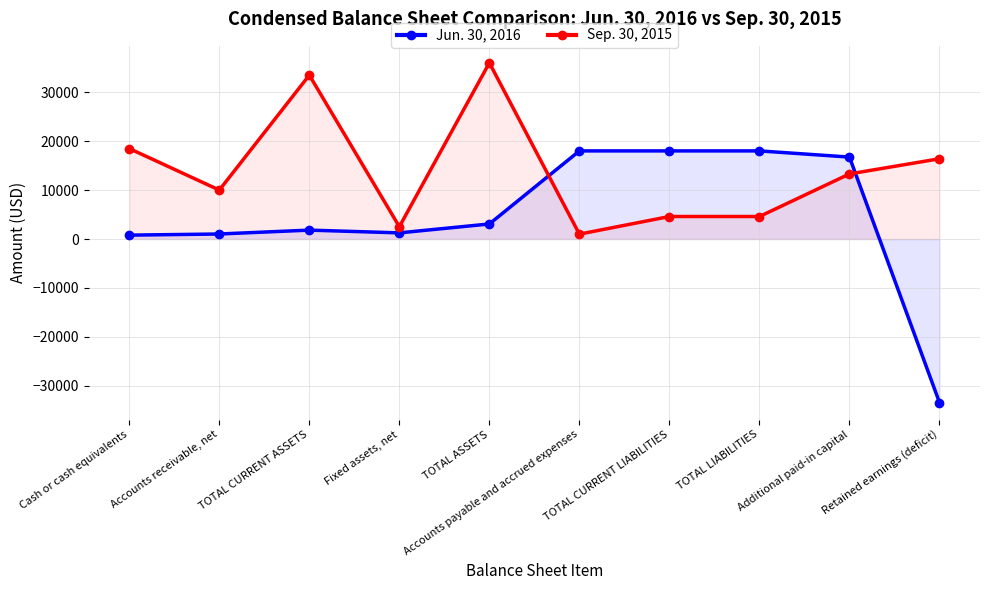

Reading left to right, list all the values displayed in this chart.

Jun. 30, 2016: Cash or cash equivalents=792	Accounts receivable, net=1028	TOTAL CURRENT ASSETS=1820	Fixed assets, net=1257	TOTAL ASSETS=3077	Accounts payable and accrued expenses=18003	TOTAL CURRENT LIABILITIES=18003	TOTAL LIABILITIES=18003	Additional paid-in capital=16740	Retained earnings (deficit)=-33401
Sep. 30, 2015: Cash or cash equivalents=18483	Accounts receivable, net=10000	TOTAL CURRENT ASSETS=33483	Fixed assets, net=2514	TOTAL ASSETS=35997	Accounts payable and accrued expenses=1000	TOTAL CURRENT LIABILITIES=4599	TOTAL LIABILITIES=4599	Additional paid-in capital=13300	Retained earnings (deficit)=16398